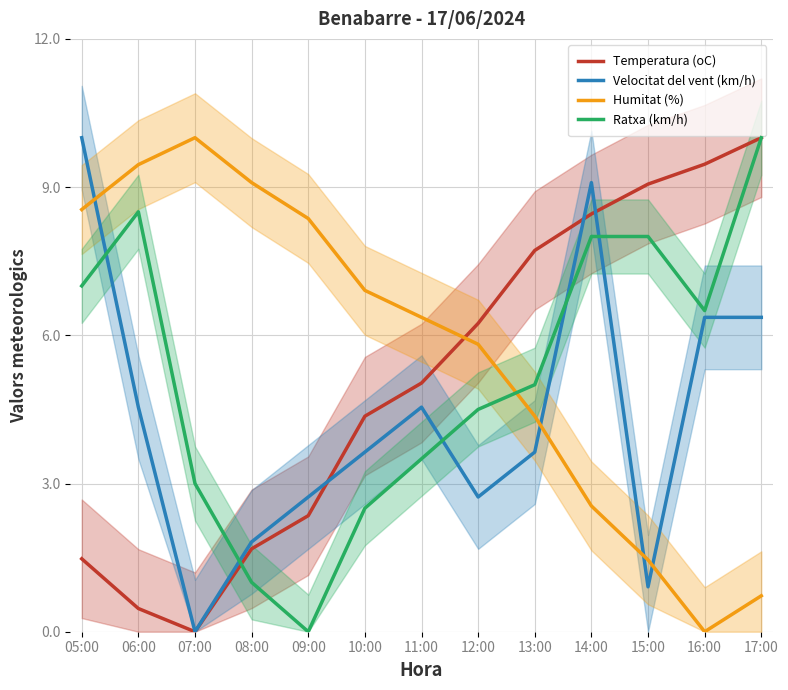

What is the spread (max minus min) of values at 10:00?

4.4